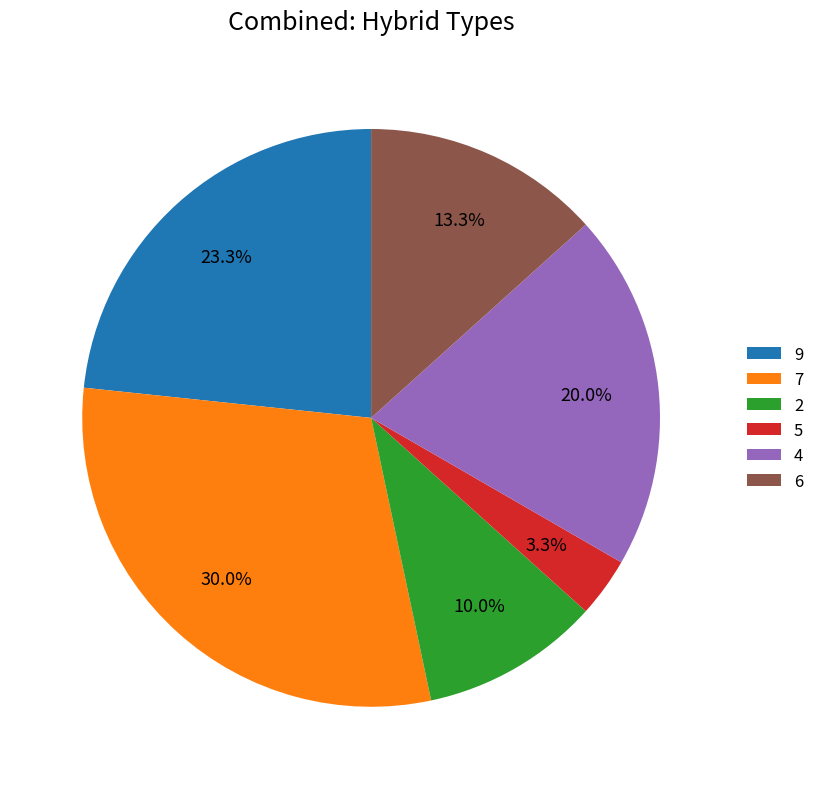

True or false: 5 accounts for 3% of the total.

True